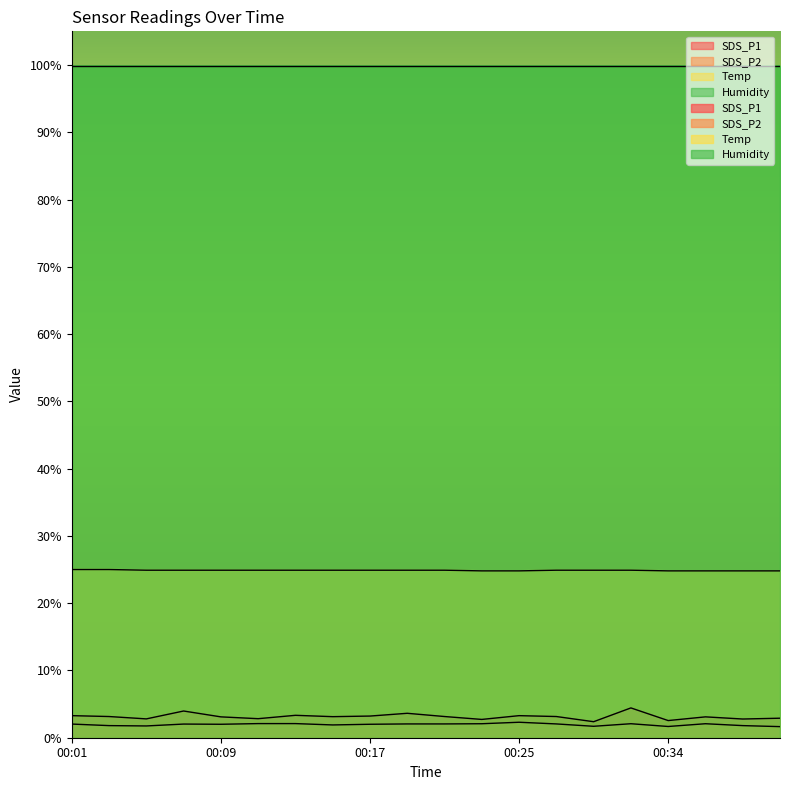

How many data points does each series have?

20